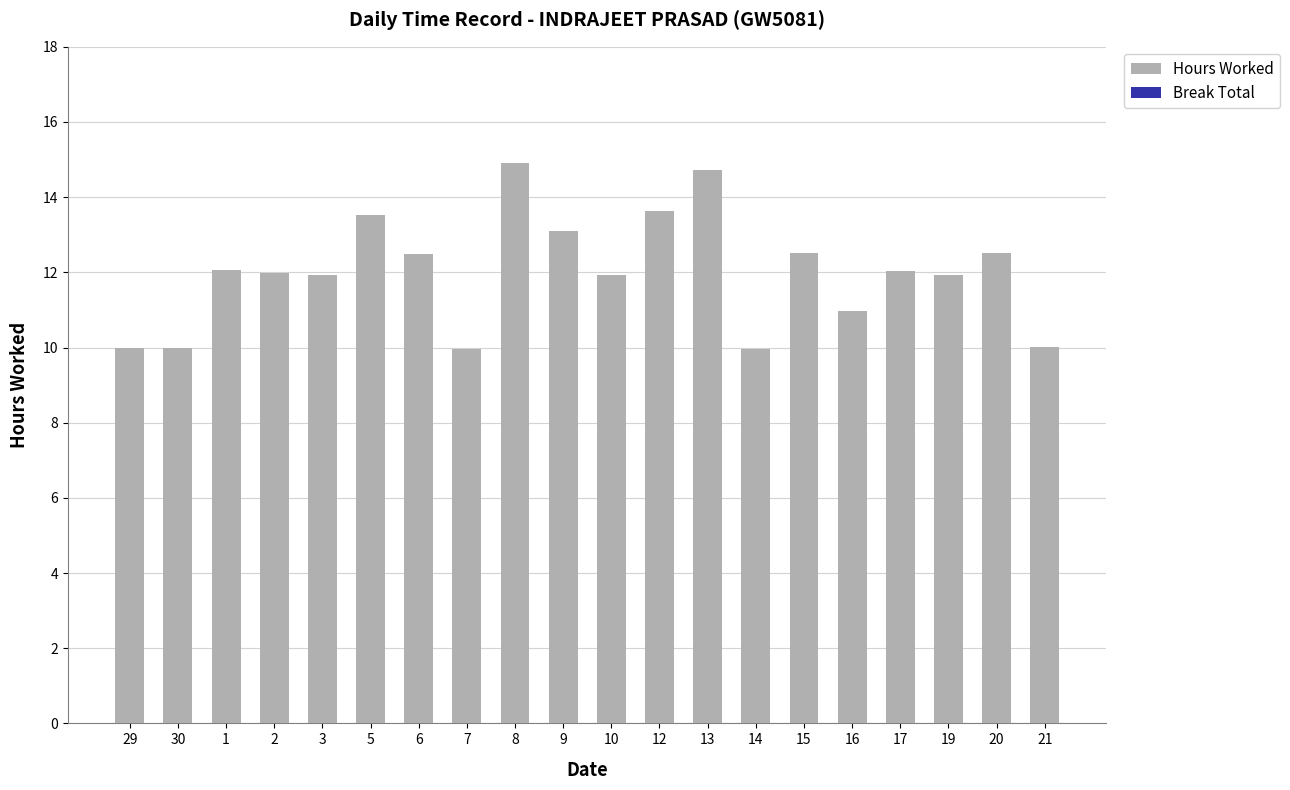

Is it true that the value at 30 is 4.2?

False